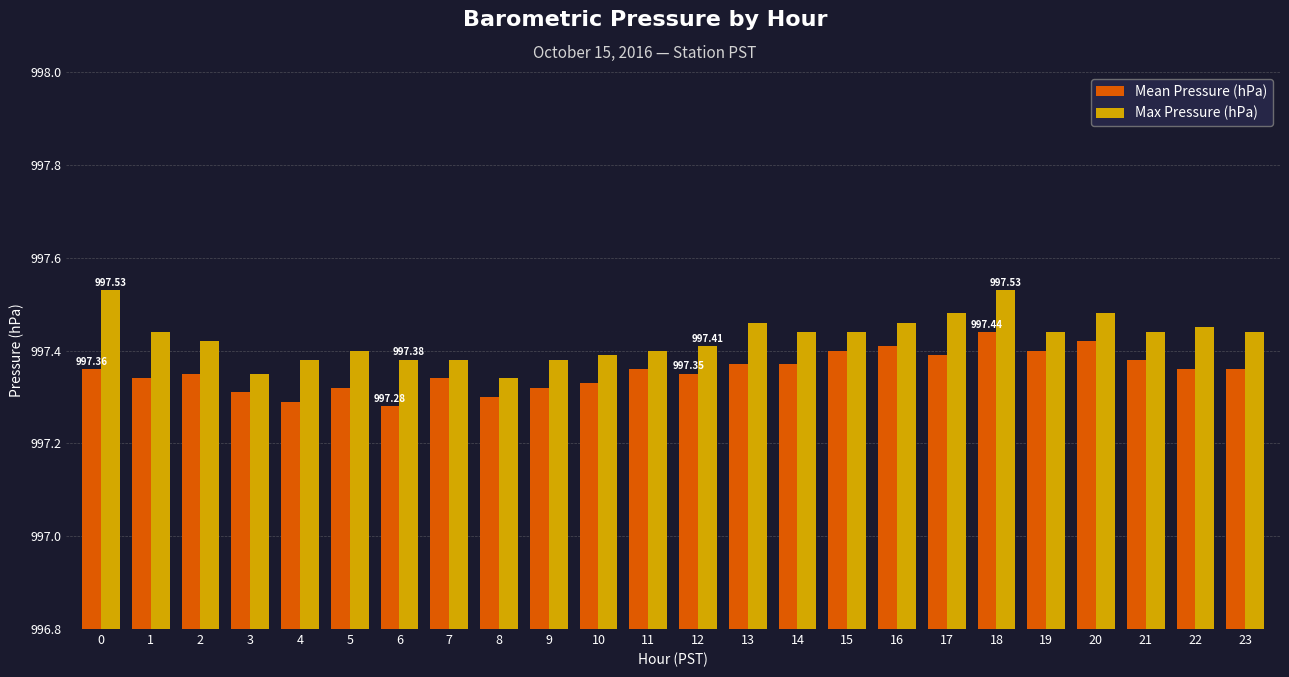

How many series are shown in this chart?

2